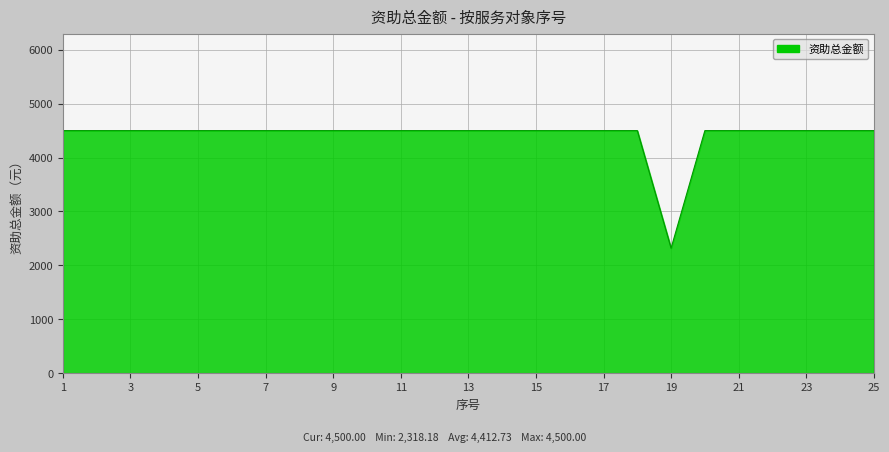

What is the greatest value displayed?

4500.0